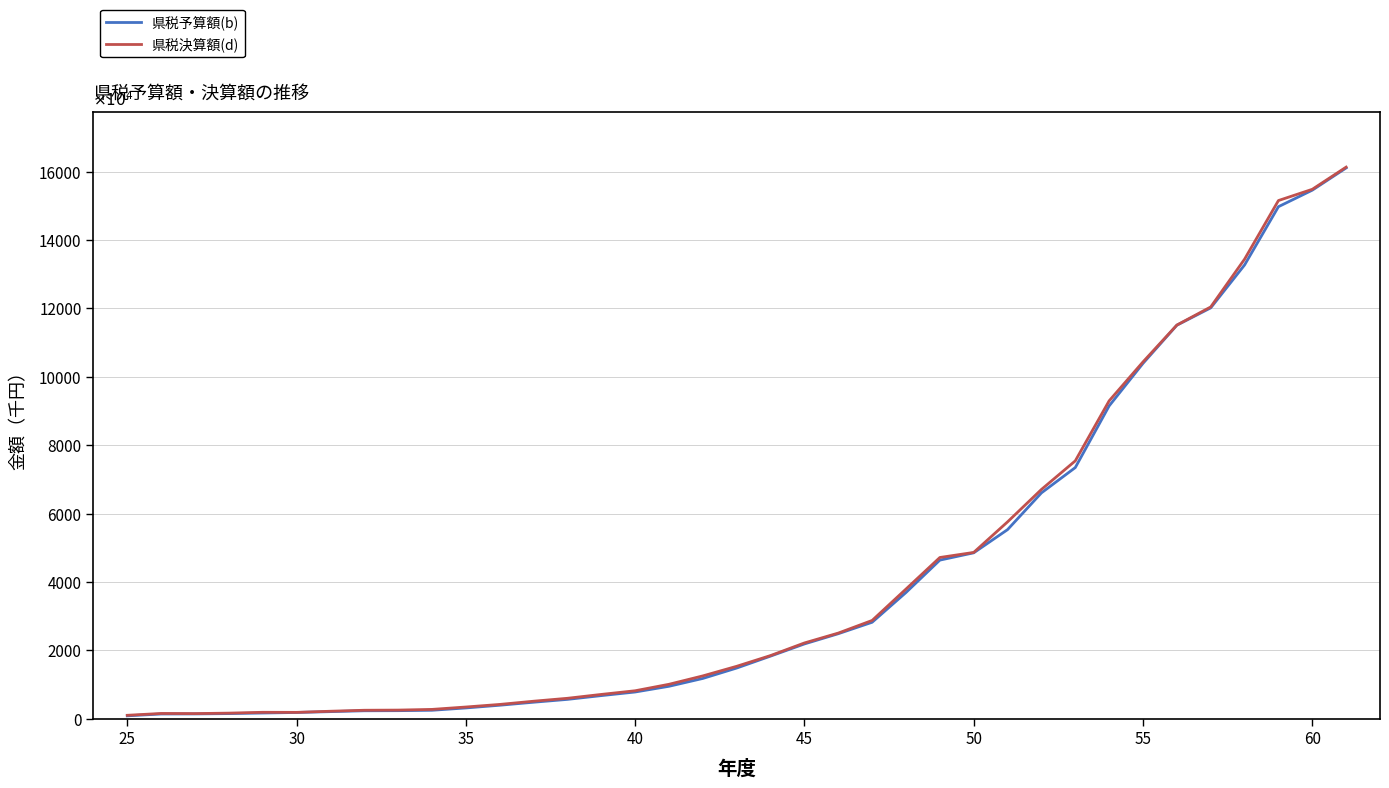

Does the chart have visible grid lines?

Yes